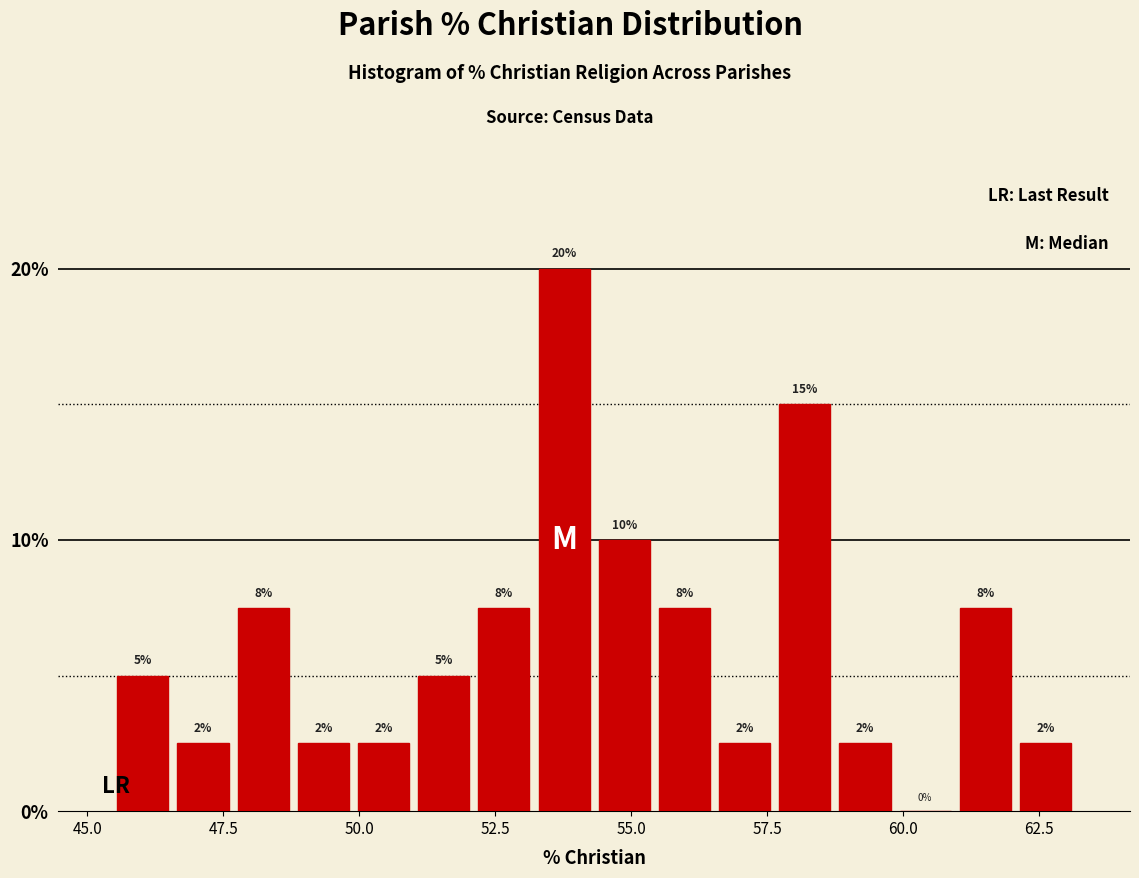

Around what value on the x-axis is the tallest bar? Give the approximate position of its centre, as read against the axis.

54.0